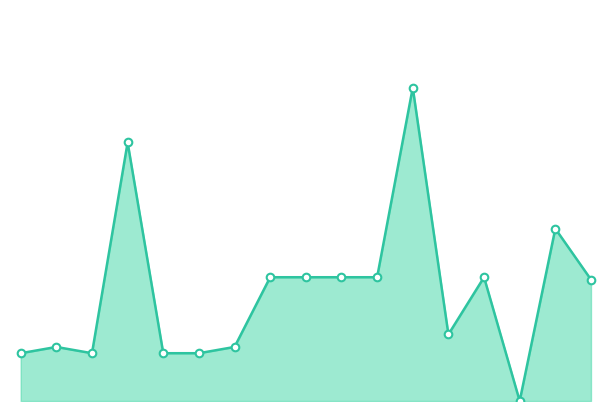

At which category is the sum across all series the highest?

11